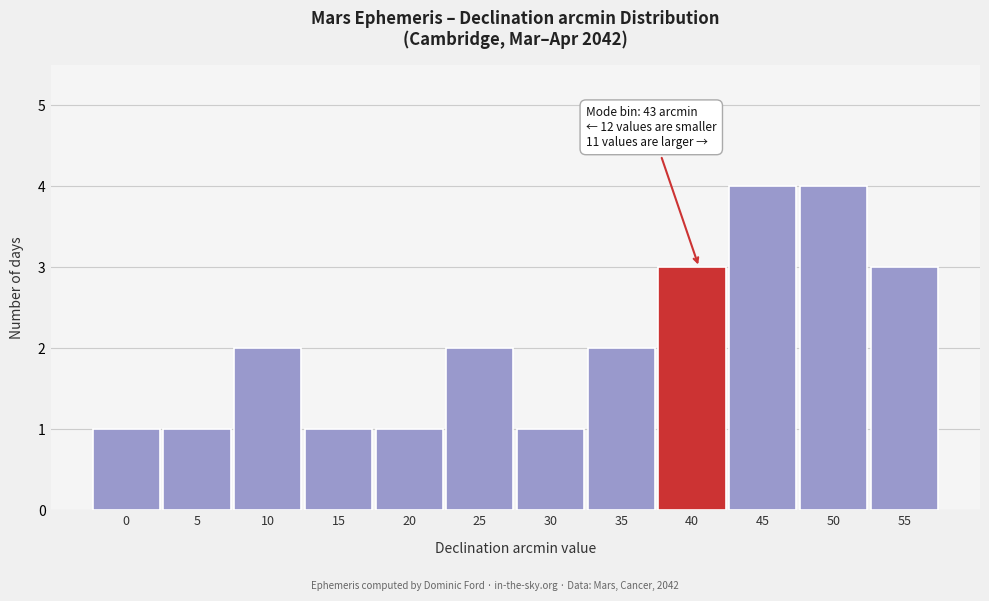

Reading right to left, what are all the values shown in this chart?

3	4	4	3	2	1	2	1	1	2	1	1